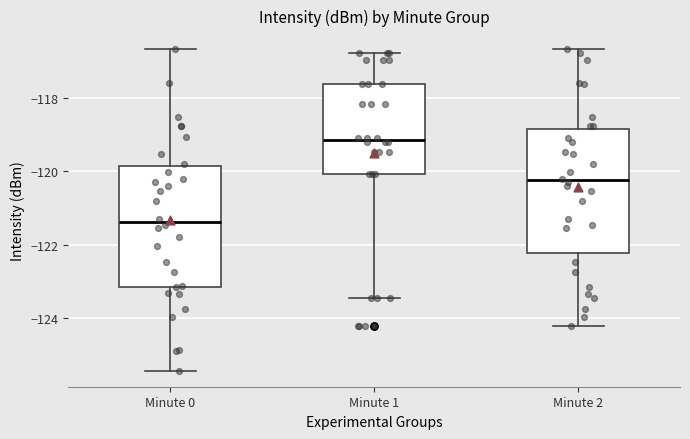

Where is the upper edge of the box for Minute 2 on the y-axis? The values are not printed on the chart, so give them approximately, as read against the axis.

-118.8